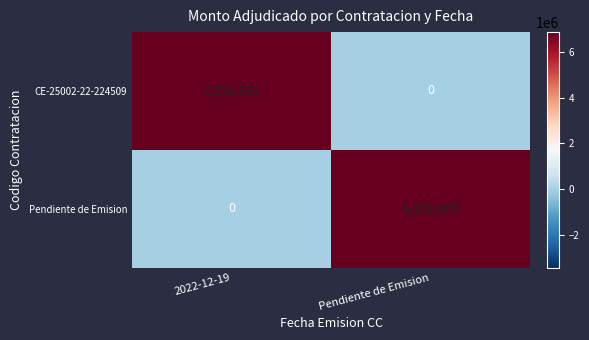

What is the total value across all series at Pendiente de Emision?

6858995